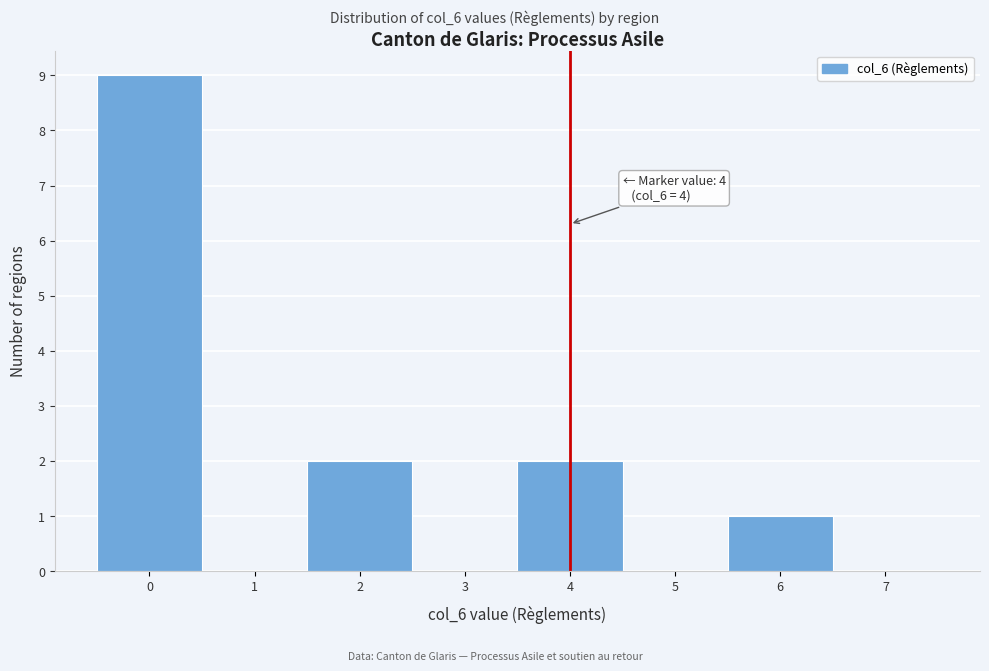

Which range on the x-axis has the tallest bar?

-0.5 to 0.5